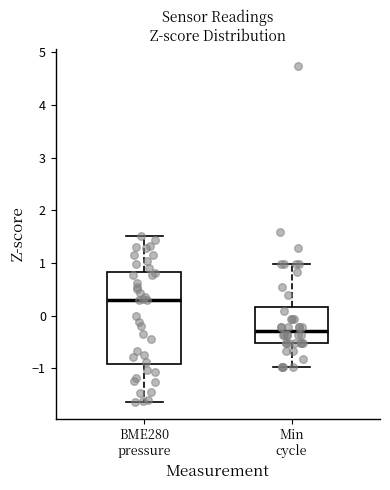

Reading left to right, read every box against the y-axis: the position of its median line, the range the box covers, and the ends of its whiskers. The values are not printed on the chart, so give them approximately, as read against the axis.

BME280 pressure: median 0.3, box -0.9 to 0.8, whiskers -1.6 to 1.5
Min cycle: median -0.3, box -0.5 to 0.2, whiskers -1.0 to 1.0